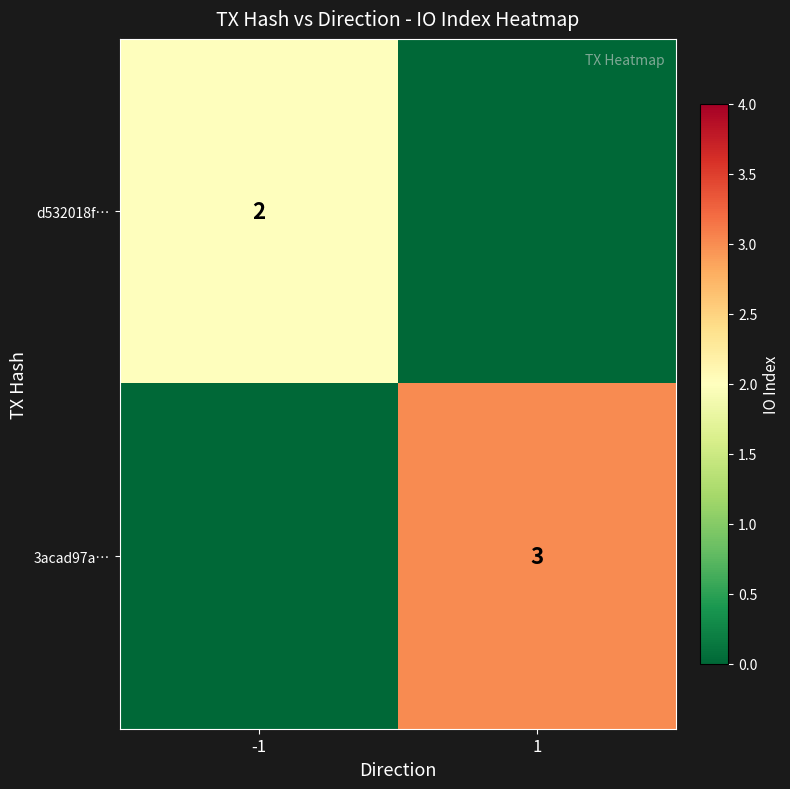

The value of d532018f… at -1 is 2. True or false?

True